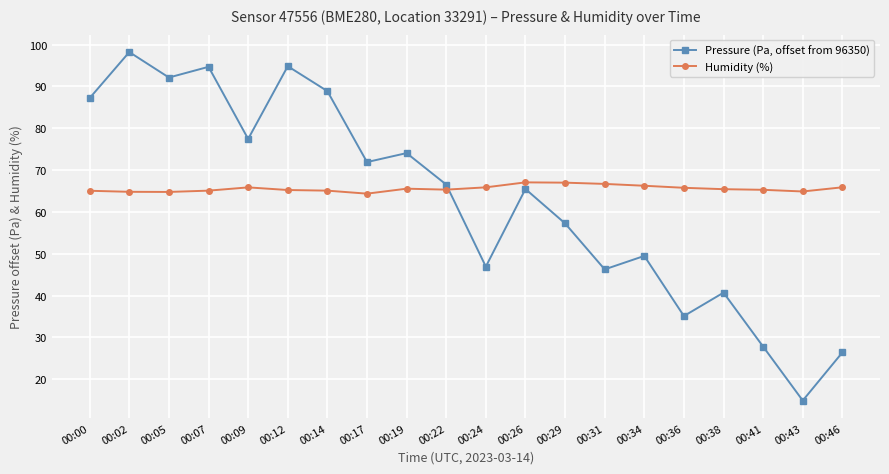

At which category is the sum across all series the highest?

00:02